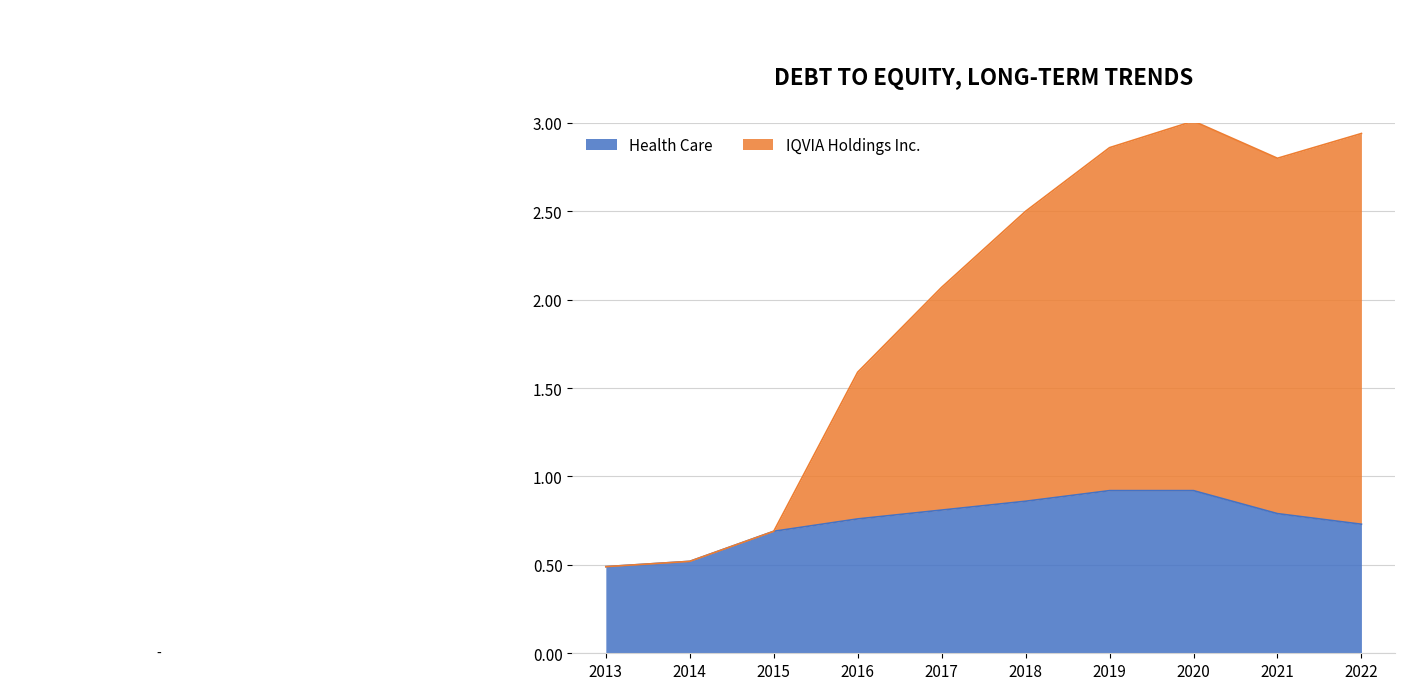

Reading left to right, what are all the values shown in this chart?

Health Care: 2013=0.5	2014=0.5	2015=0.7	2016=0.8	2017=0.8	2018=0.9	2019=0.9	2020=0.9	2021=0.8	2022=0.7
IQVIA Holdings Inc.: 2013=0.5	2014=0.5	2015=0.7	2016=1.6	2017=2.1	2018=2.5	2019=2.9	2020=3.0	2021=2.8	2022=2.9